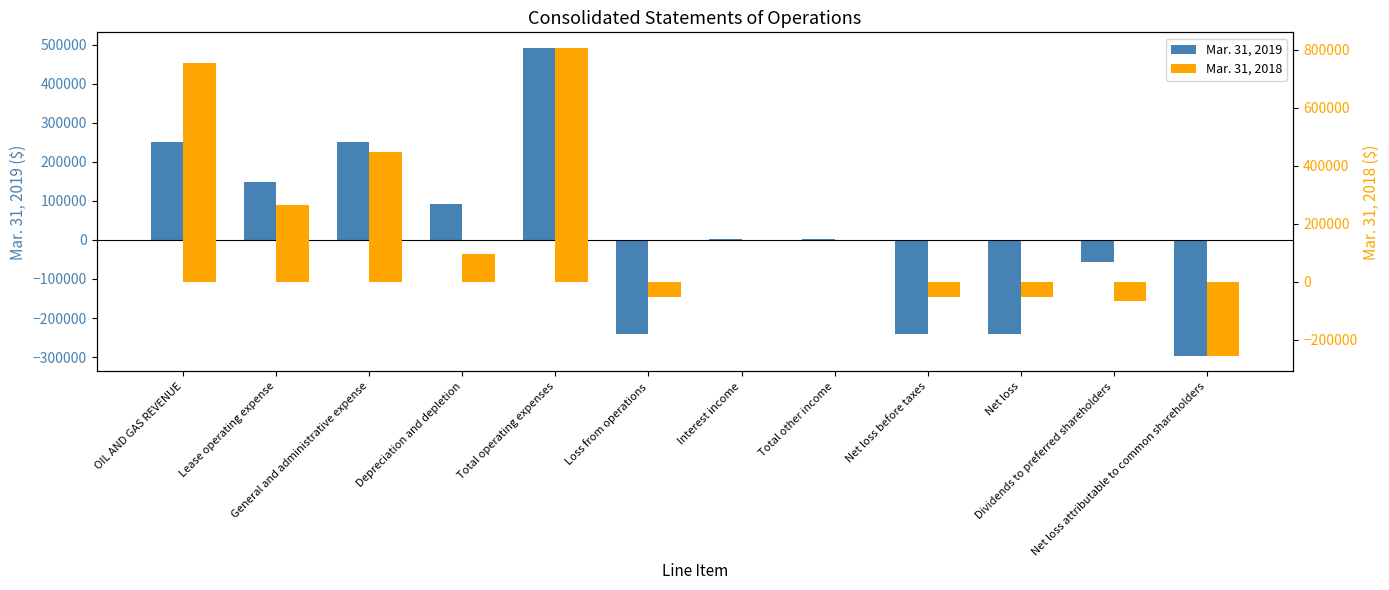

Reading left to right, extract all data points from this chart.

Mar. 31, 2019: OIL AND GAS REVENUE=250720	Lease operating expense=149227	General and administrative expense=249951	Depreciation and depletion=92529	Total operating expenses=491707	Loss from operations=-240987	Interest income=1367	Total other income=1367	Net loss before taxes=-239620	Net loss=-239620	Dividends to preferred shareholders=-57600	Net loss attributable to common shareholders=-297228
Mar. 31, 2018: OIL AND GAS REVENUE=754157	Lease operating expense=263285	General and administrative expense=447073	Depreciation and depletion=96710	Total operating expenses=807068	Loss from operations=-52911	Interest income=0	Total other income=0	Net loss before taxes=-52911	Net loss=-52911	Dividends to preferred shareholders=-65850	Net loss attributable to common shareholders=-256181